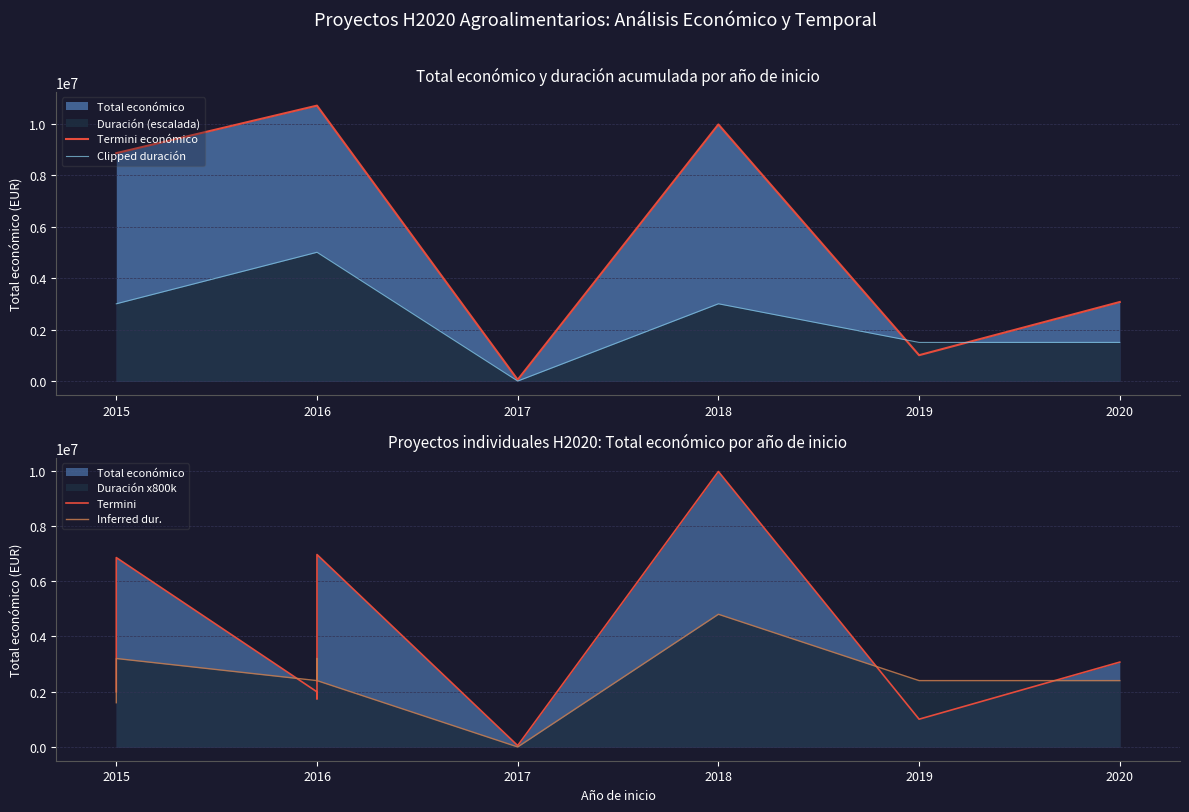

How many data points are less than 1999221?

4